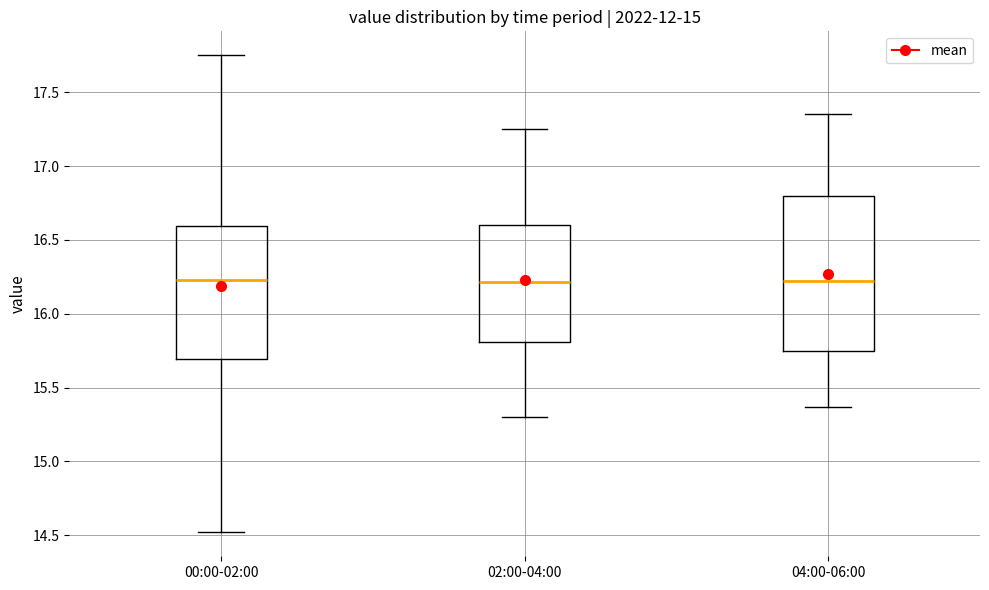

Where does the upper whisker of the box for 02:00-04:00 end on the y-axis? The values are not printed on the chart, so give them approximately, as read against the axis.

17.25